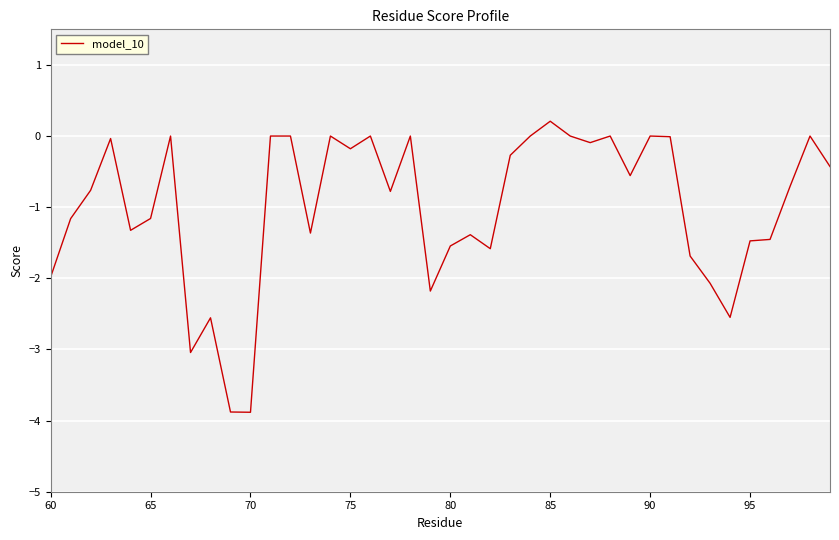

What is the minimum value shown in the chart?

-3.9